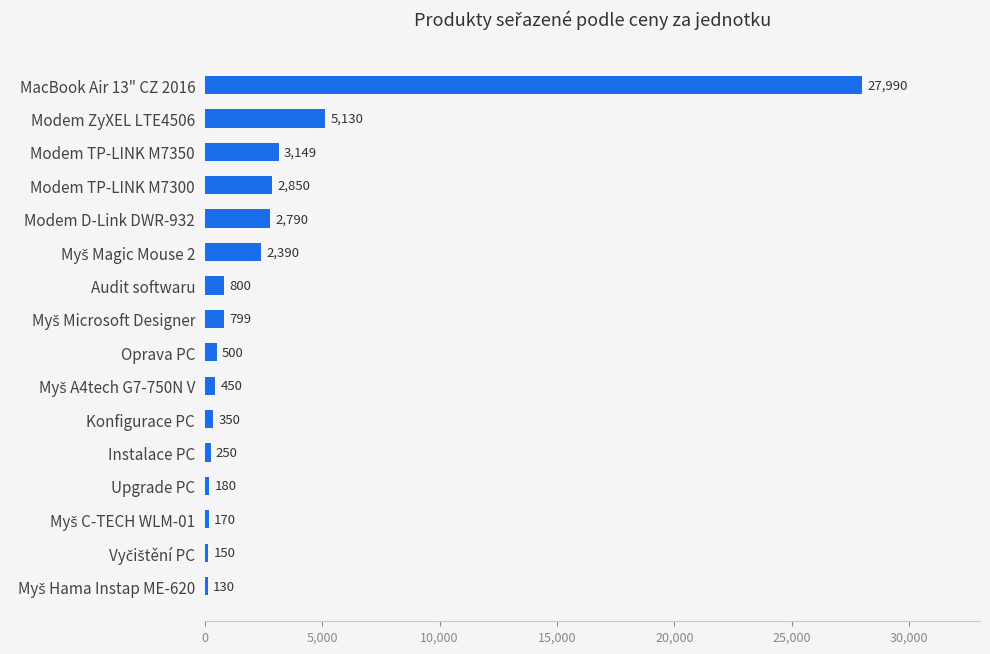

Does the chart contain any negative values?

No